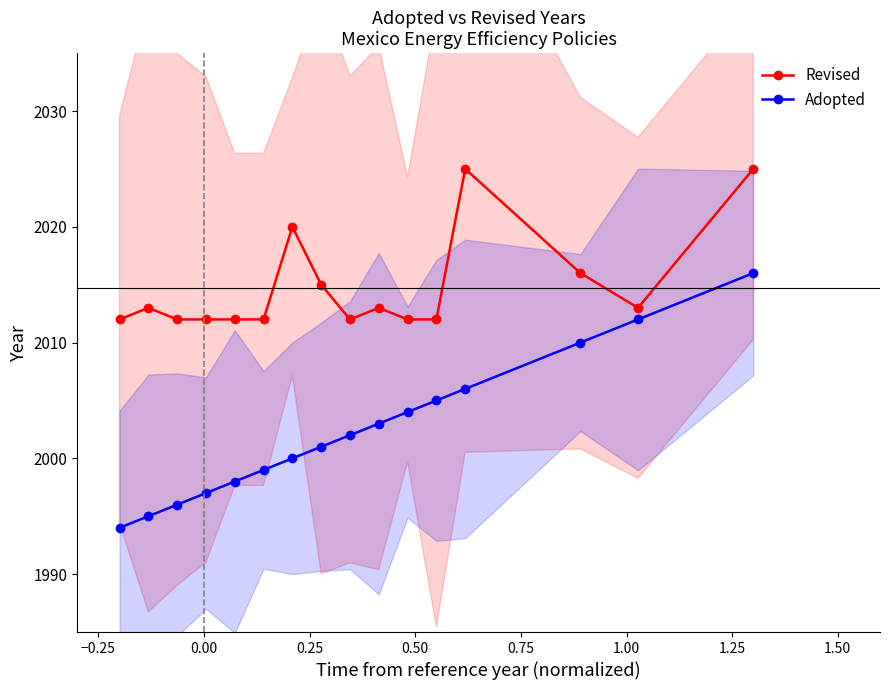

What is the value of the Adopted point at the 7th from the left?

2000